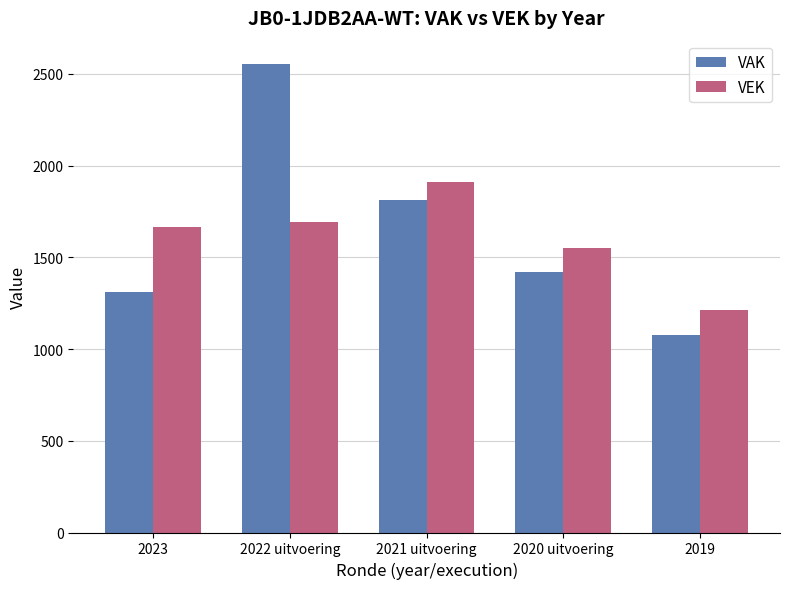

What is the sum of the VEK values at 2023 and 2021 uitvoering?

3574